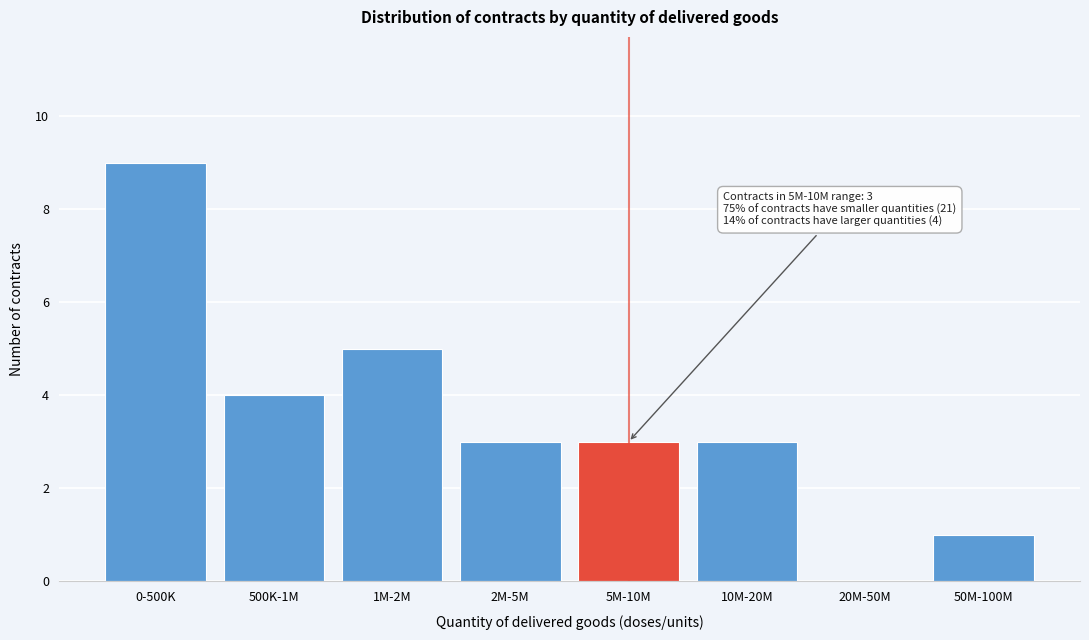

Reading right to left, transcribe all the data shown in this chart.

50M-100M=1	20M-50M=0	10M-20M=3	5M-10M=3	2M-5M=3	1M-2M=5	500K-1M=4	0-500K=9